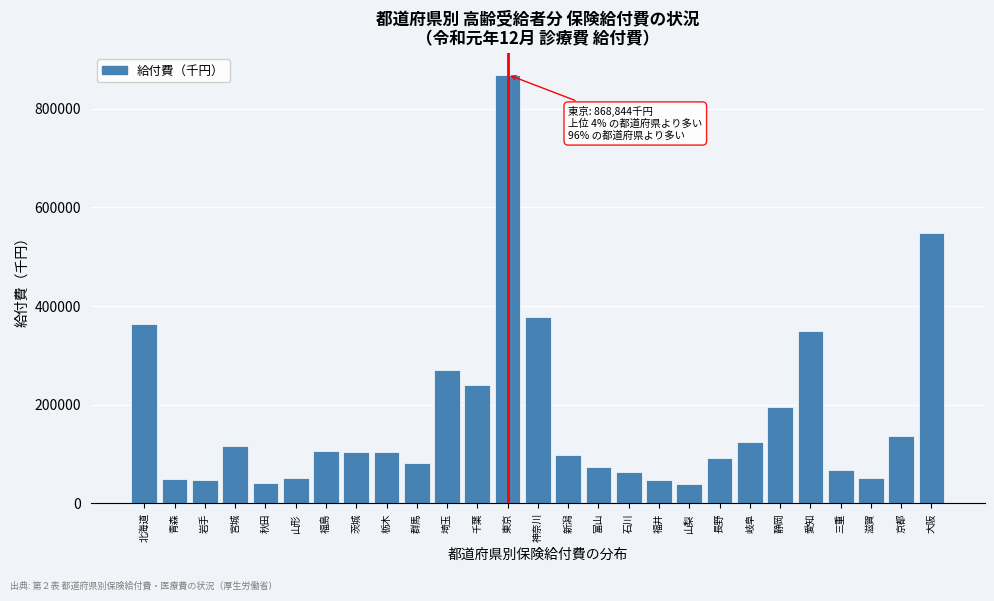

What is the average value?

174659.4